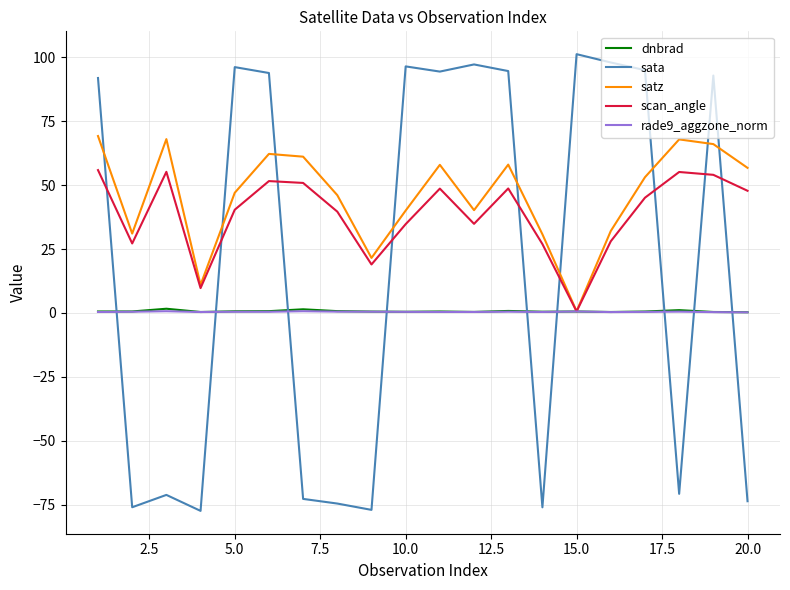

In dnbrad, how many points are higher than both neighbors (excluding endpoints)?

6